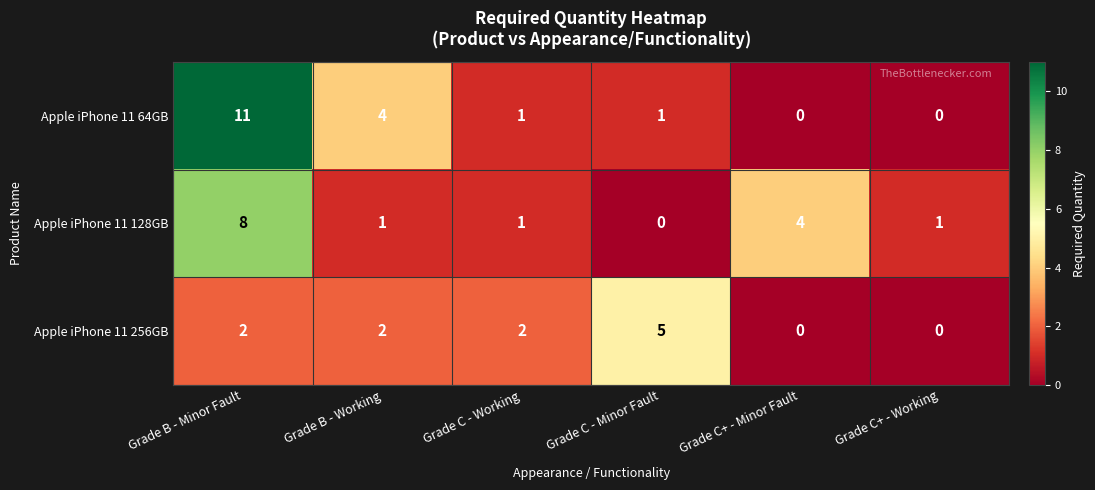

Rank the series by their maximum value, from lowest to highest.

Apple iPhone 11 256GB, Apple iPhone 11 128GB, Apple iPhone 11 64GB